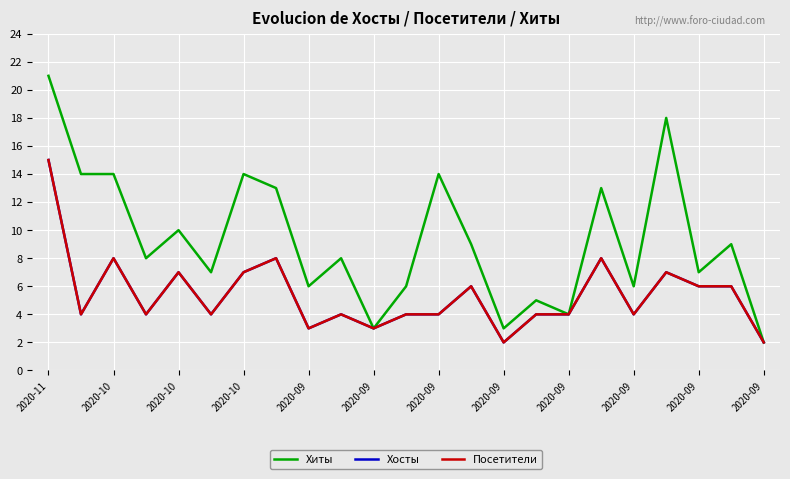

Is this an area chart (filled region under the line)?

No